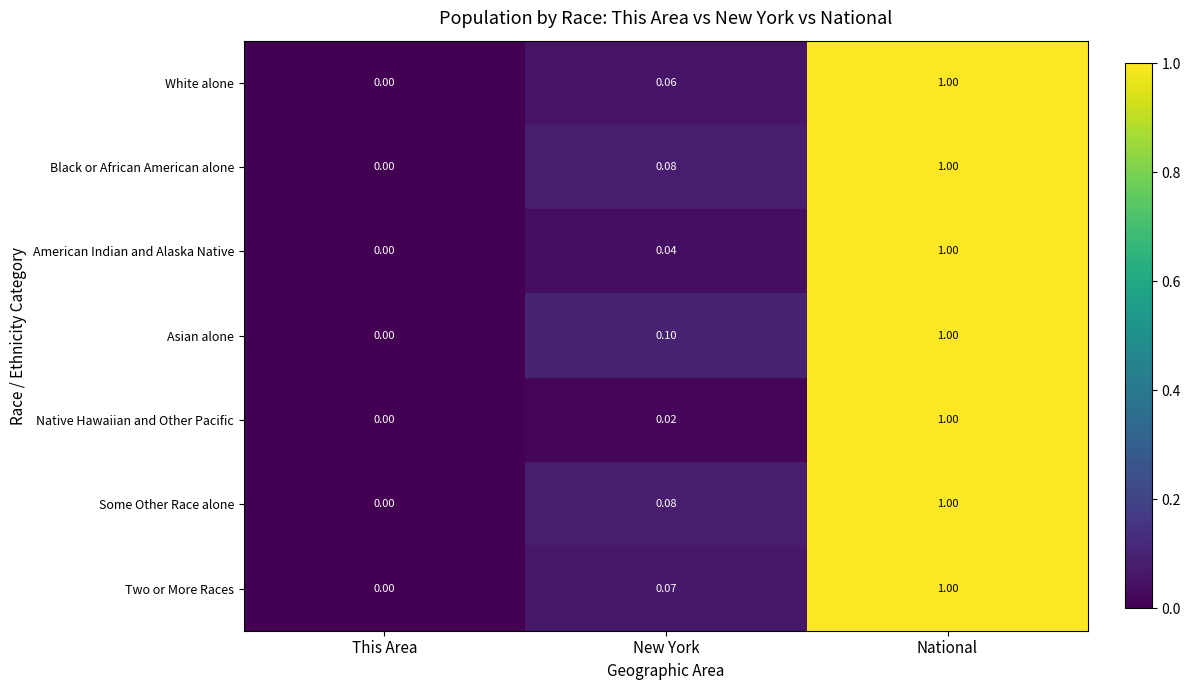

Which series changed the most between New York and National?

Native Hawaiian and Other Pacific